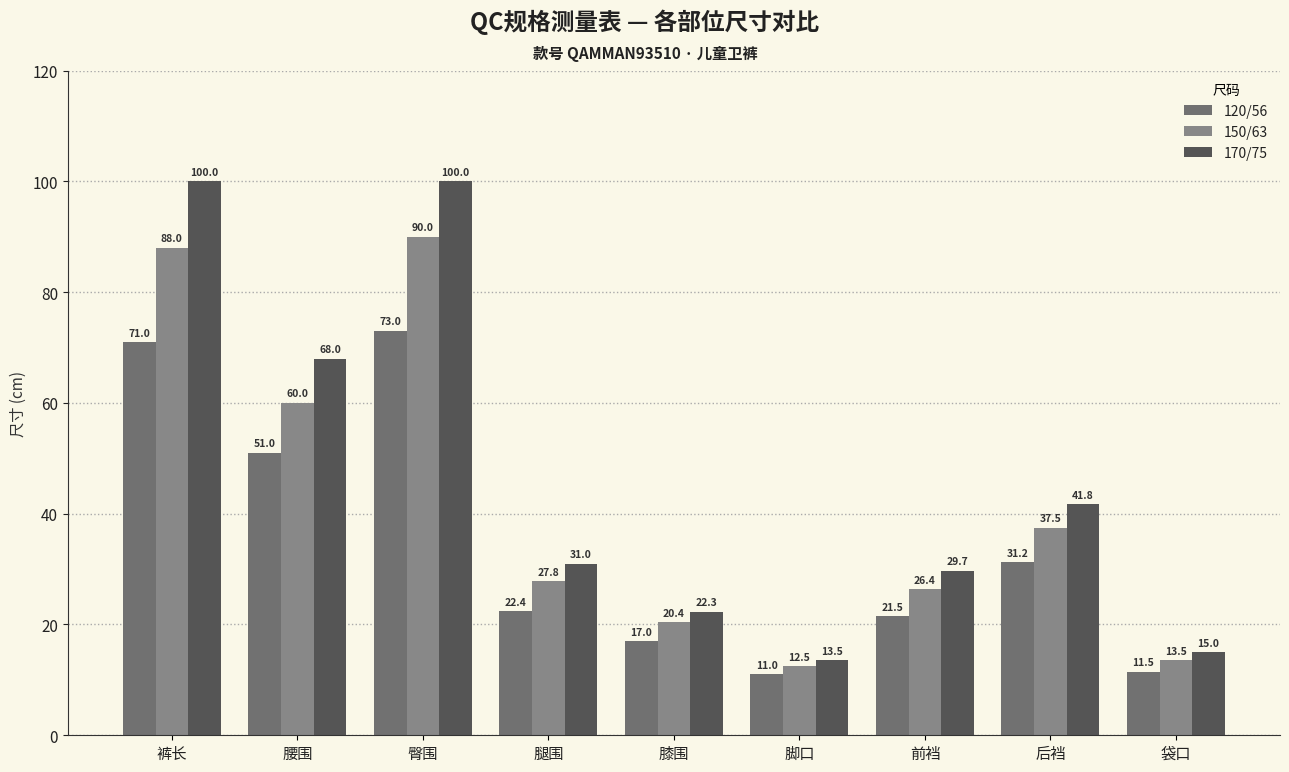

Which series has the largest total across all categories?

170/75